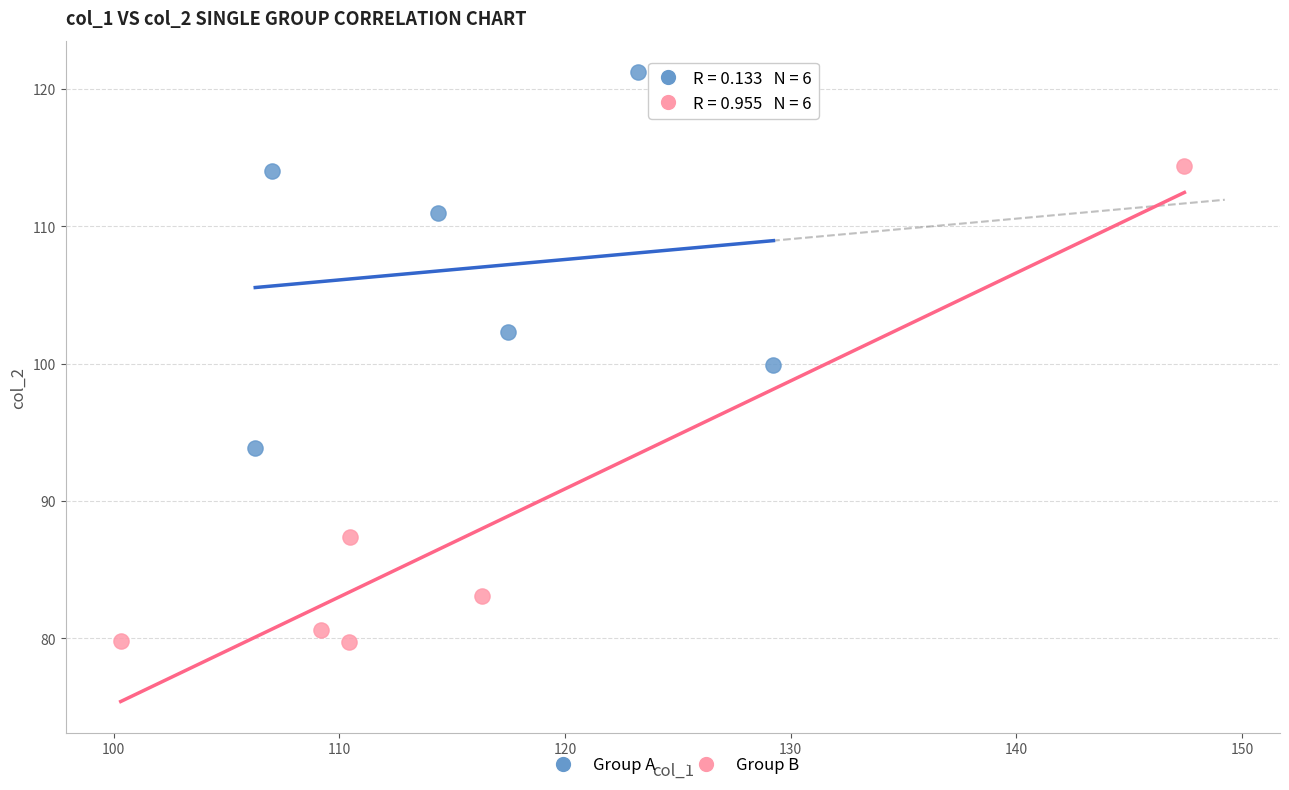

Which series contains the lowest Y value?

Group B